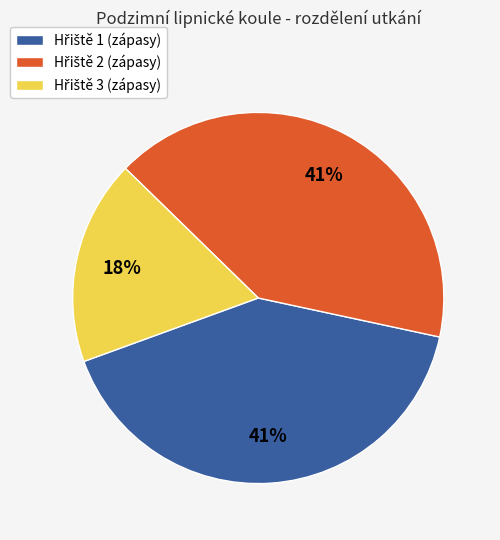

To the nearest percent, what is the difference between the largest and smallest slice percentages?

23%